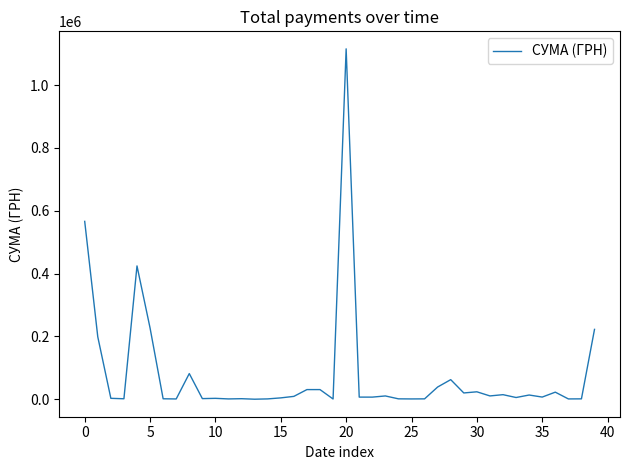

At which label does the data first exceed 7000?

0